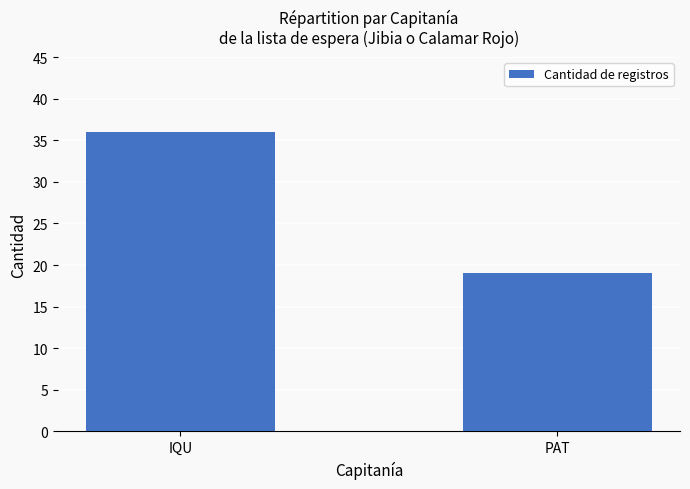

What is the change in value from IQU to PAT?

-17